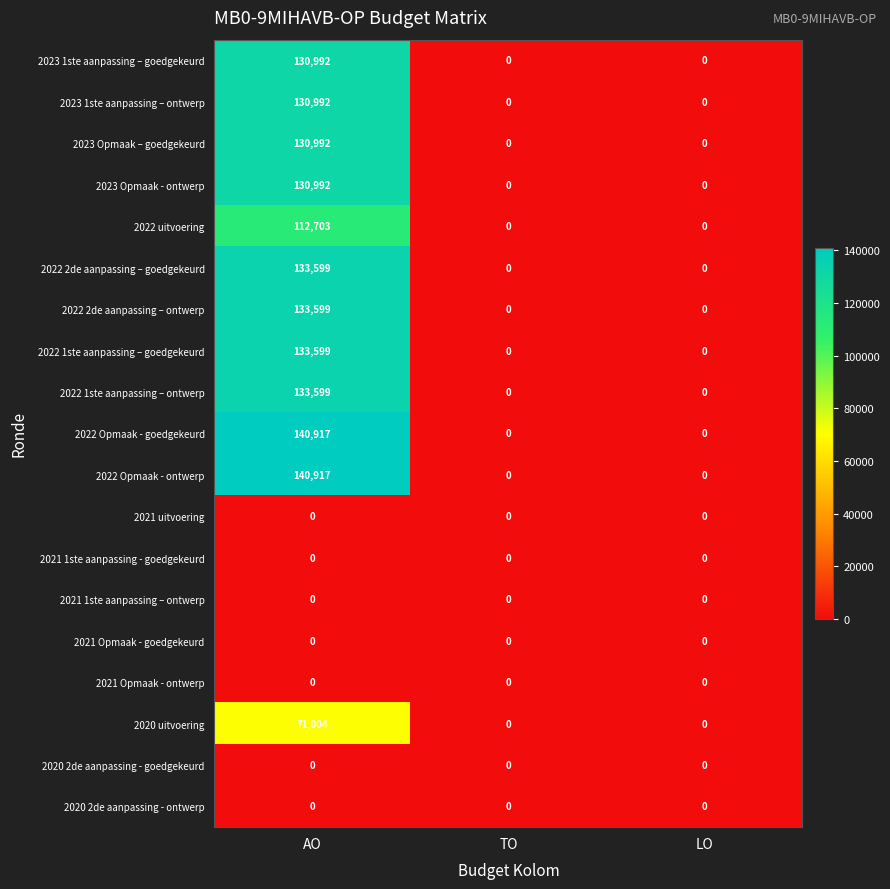

What is the approximate value of 2023 Opmaak - ontwerp at AO, to the nearest 100?

131000